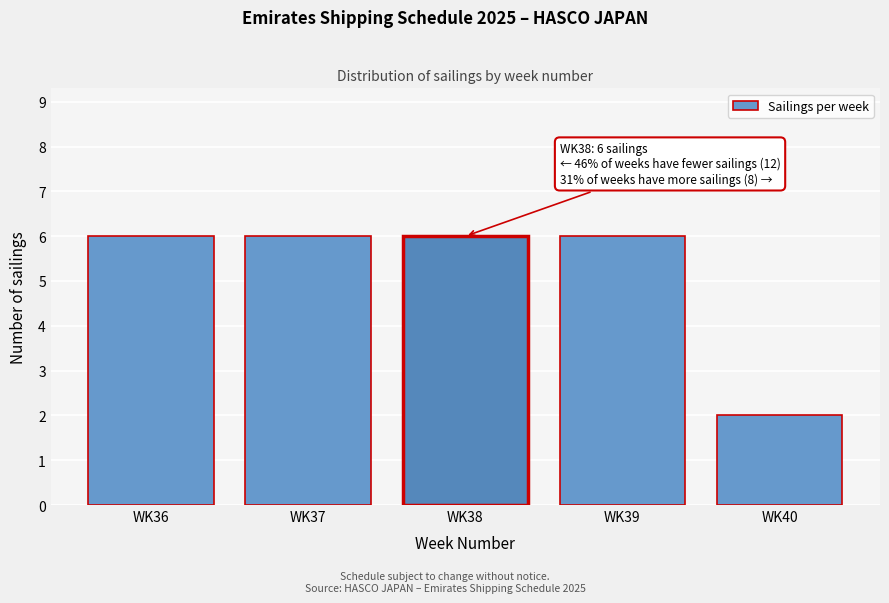

Reading left to right, list all the values displayed in this chart.

6	6	6	6	2